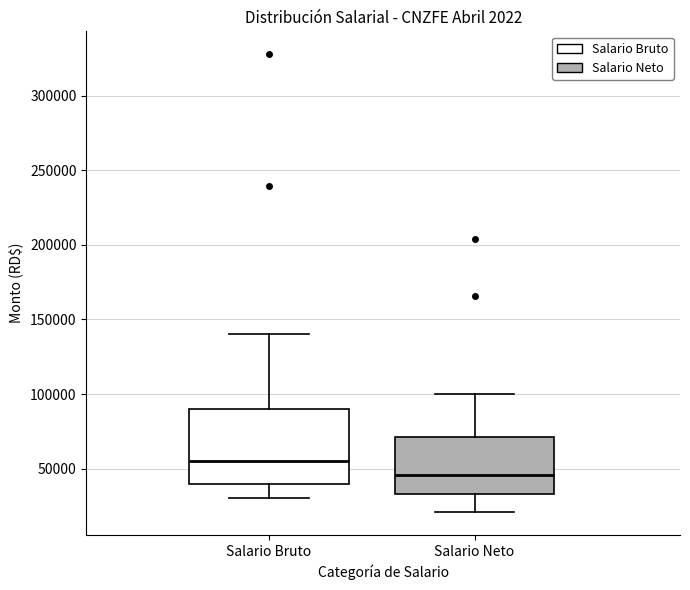

Which box is the tallest, from its lower edge to its upper edge?

Salario Bruto